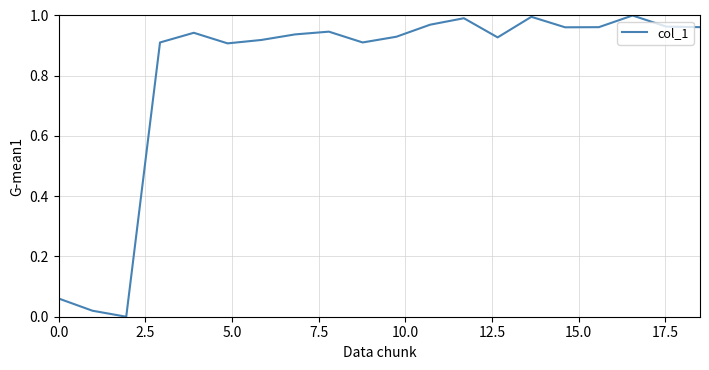

How many distinct data groups are displayed?

1